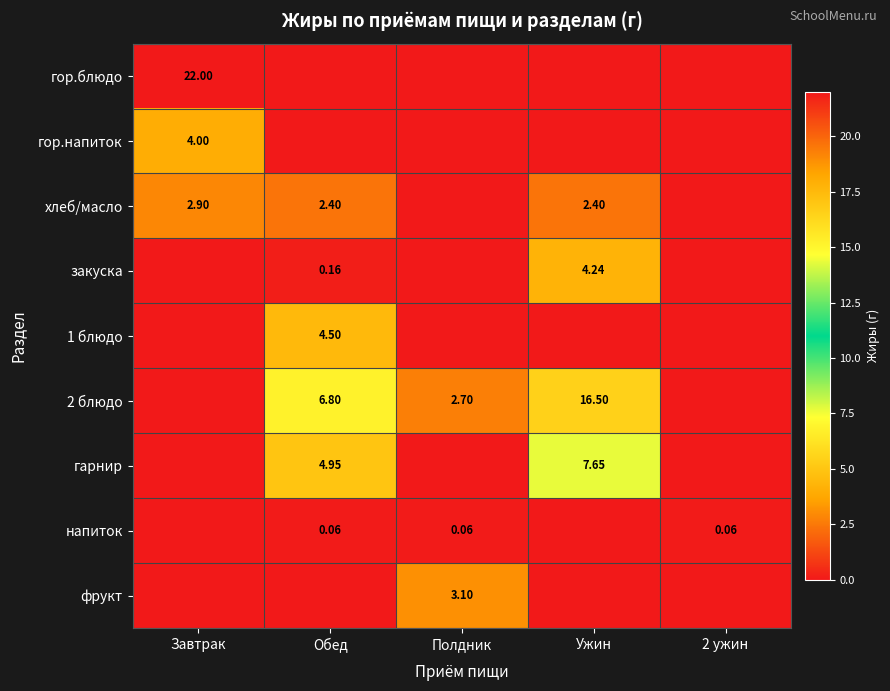

How many categories are shown in the chart?

5